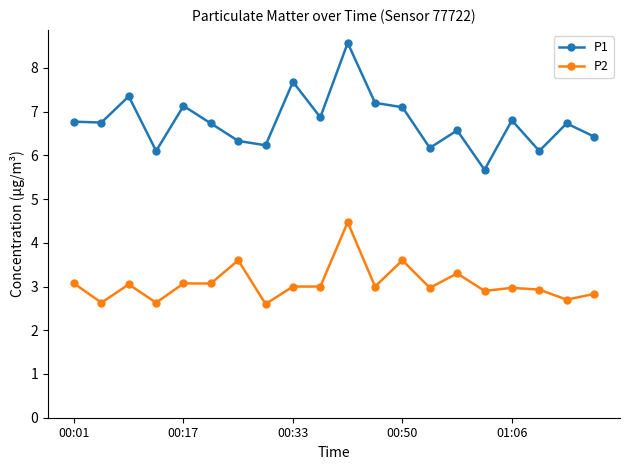

Which series has the largest total across all categories?

P1